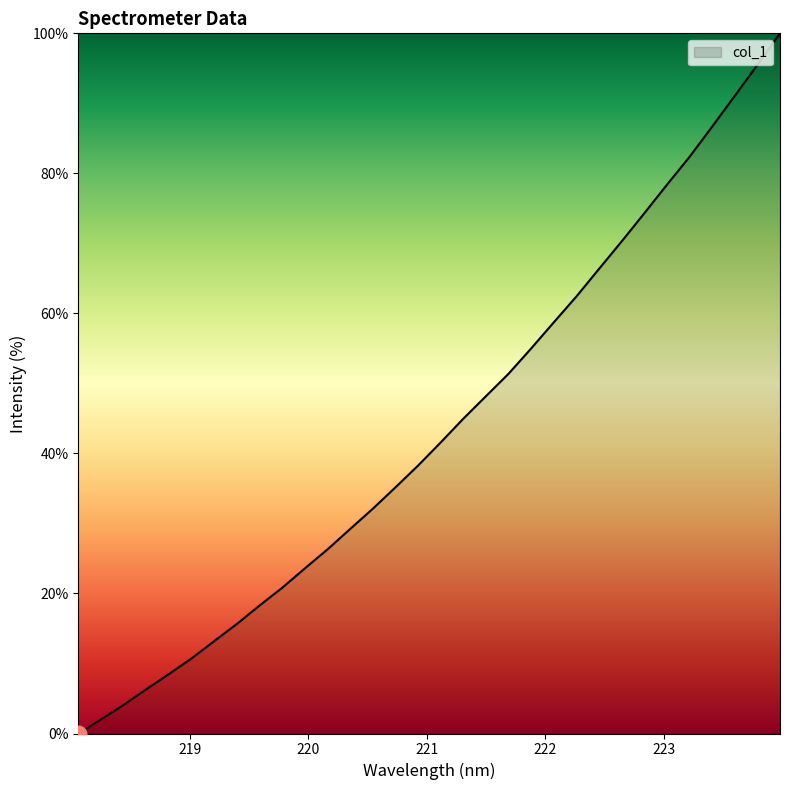

How many lines are shown in the chart?

1